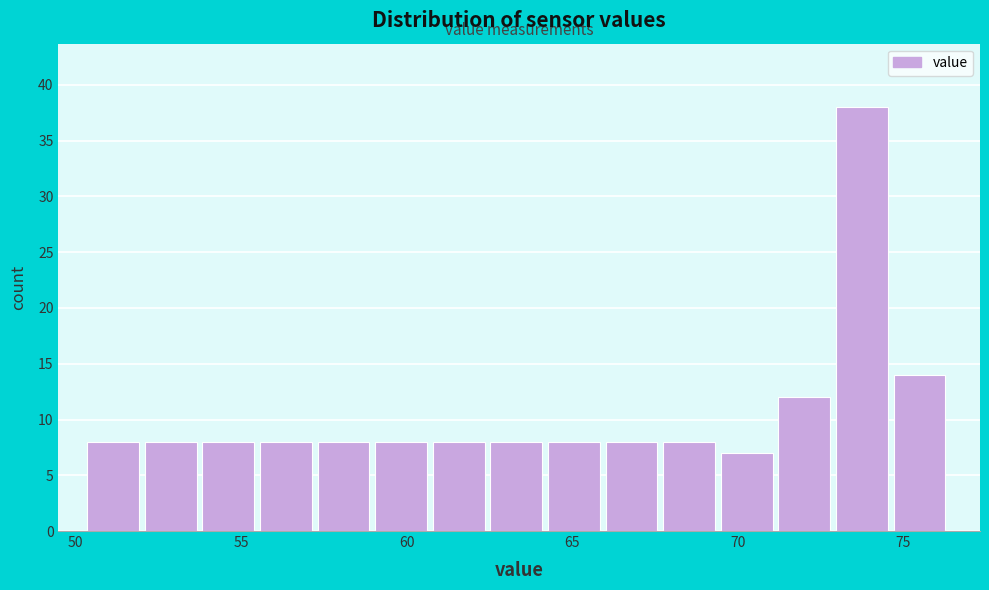

Read against the x-axis, roughly where is the centre of the tallest bar?

74.0